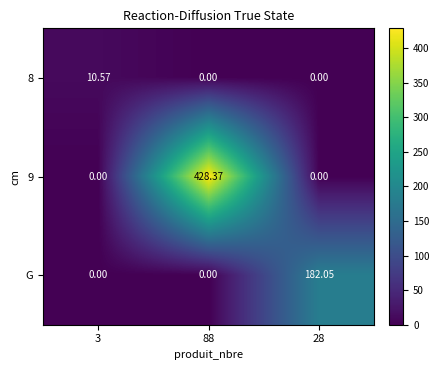

Which series has the widest spread of values?

9